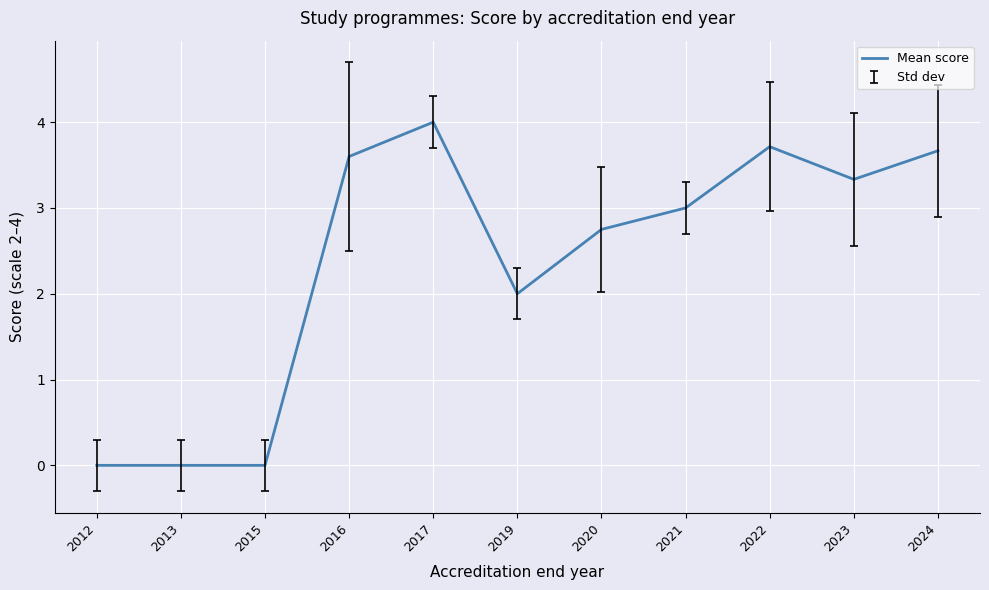

At which category does the chart reach its peak across all series?

2017